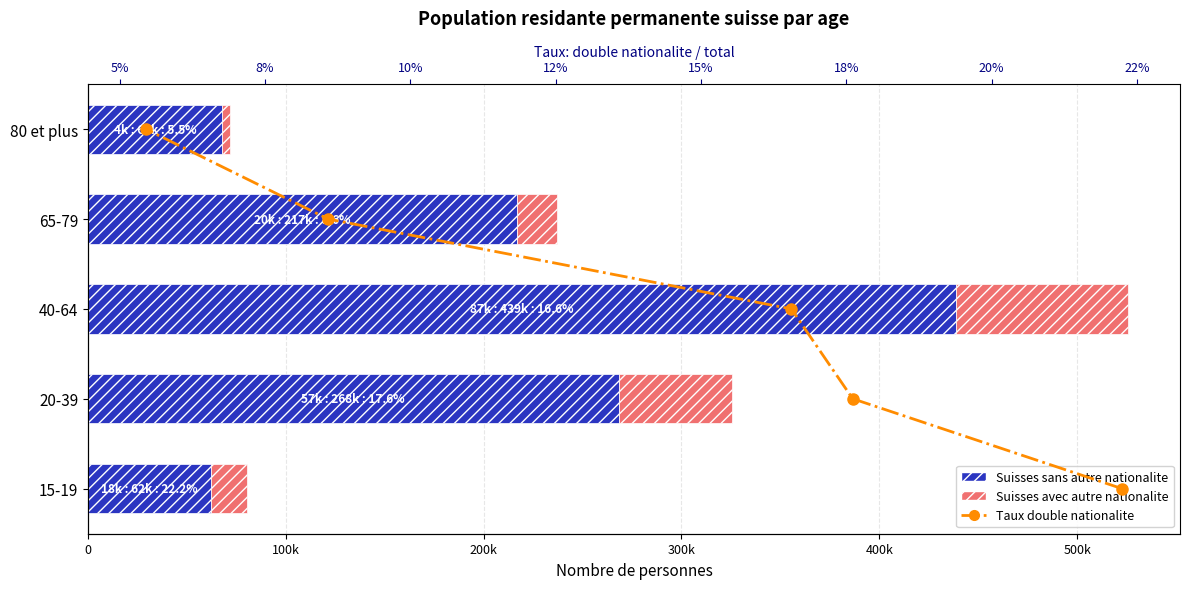

What is the maximum value shown in the chart?

438693.0